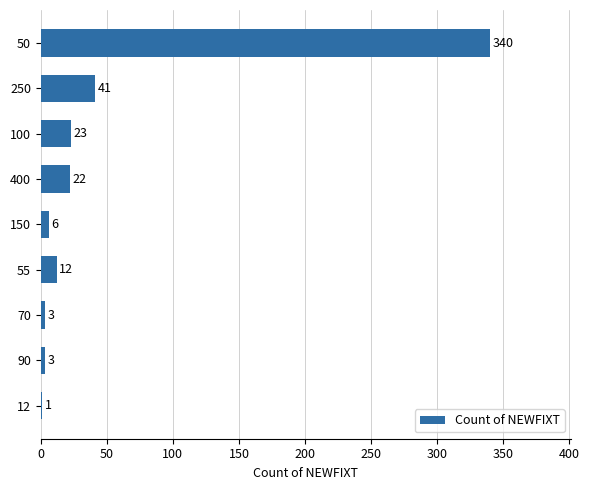

What is the greatest value displayed?

340